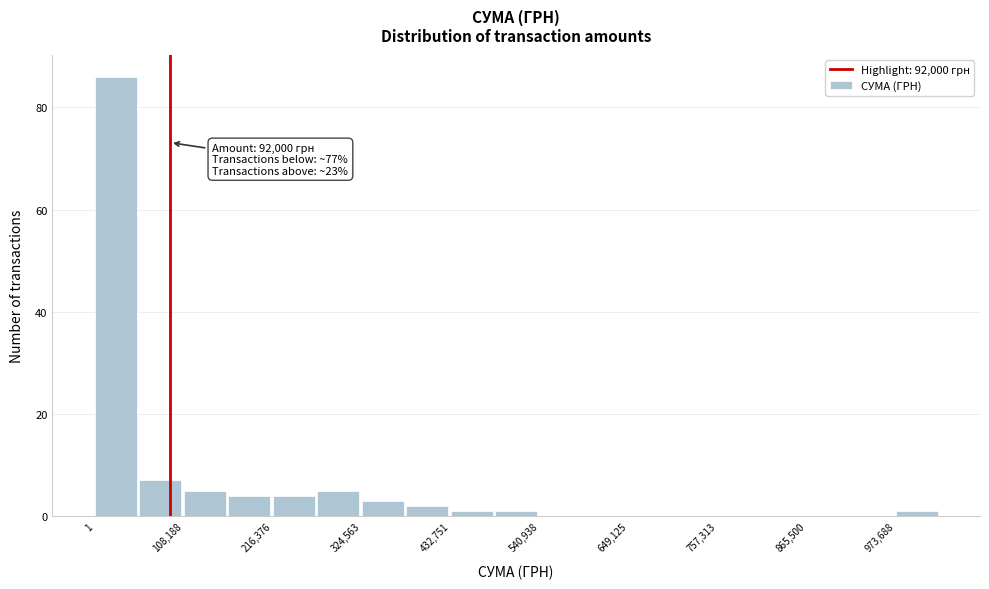

Read against the x-axis, roughly where is the centre of the tallest bar?

20000